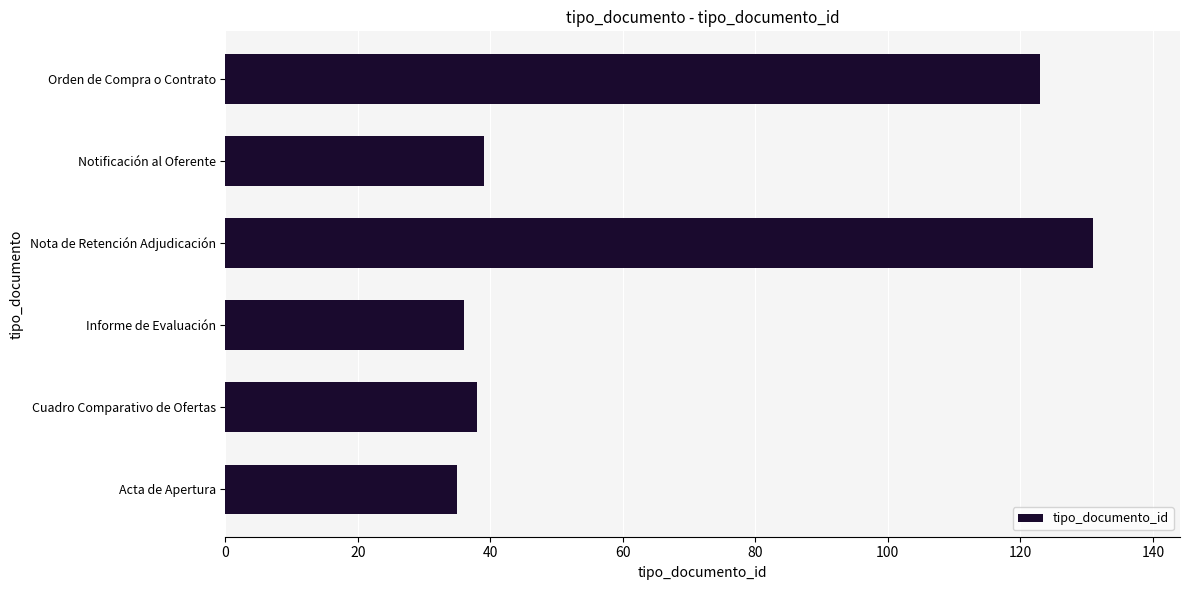

What is the difference between the second highest and second lowest values?

87